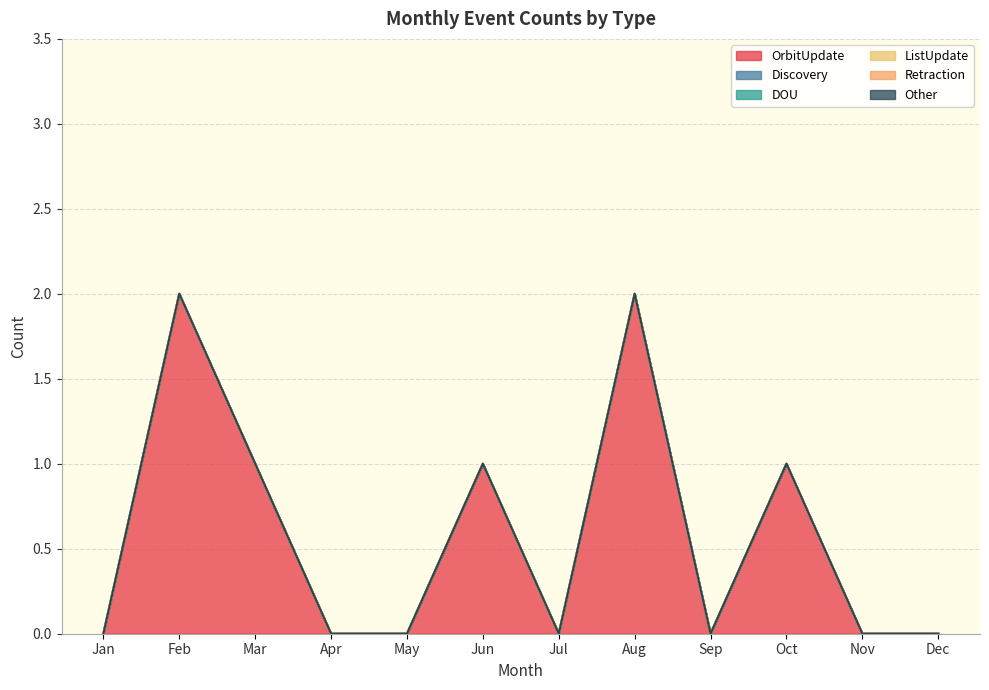

Reading left to right, extract all data points from this chart.

OrbitUpdate: 0	2	1	0	0	1	0	2	0	1	0	0
Discovery: 0	0	0	0	0	0	0	0	0	0	0	0
DOU: 0	0	0	0	0	0	0	0	0	0	0	0
ListUpdate: 0	0	0	0	0	0	0	0	0	0	0	0
Retraction: 0	0	0	0	0	0	0	0	0	0	0	0
Other: 0	0	0	0	0	0	0	0	0	0	0	0